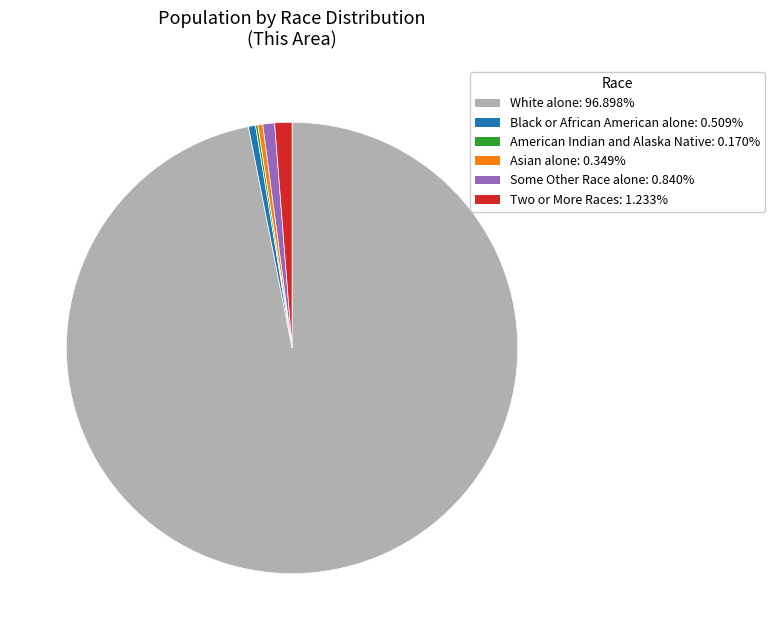

Is there a majority slice in this chart?

Yes